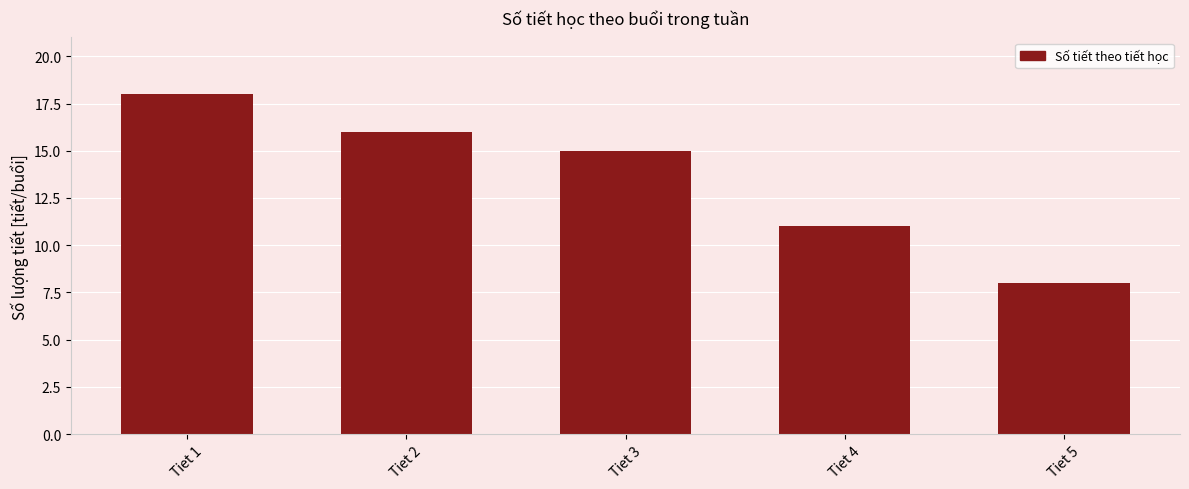

Reading left to right, what are all the values shown in this chart?

18	16	15	11	8